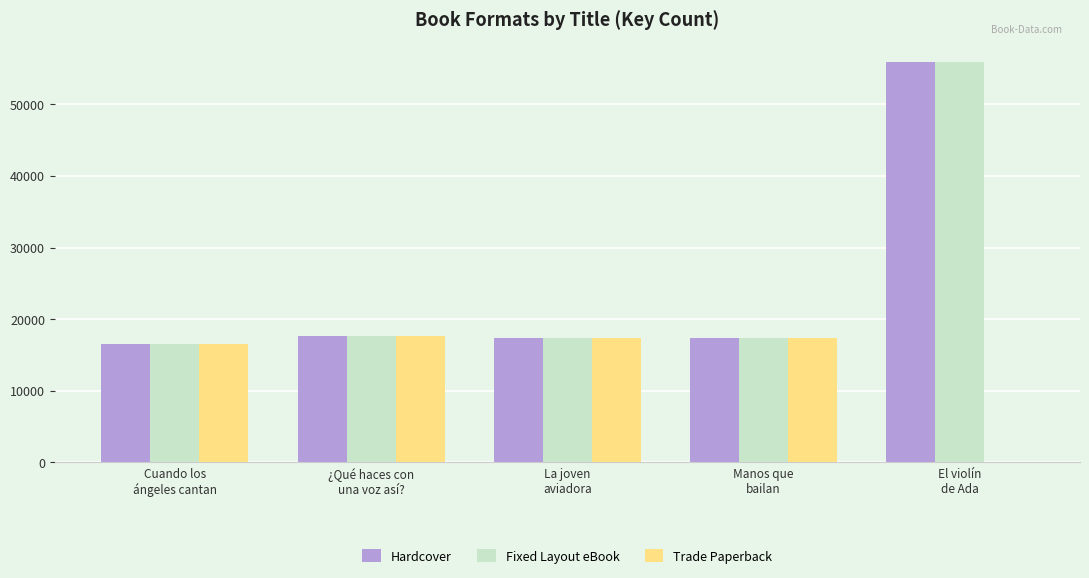

What are all the series names shown in the legend?

Hardcover, Fixed Layout eBook, Trade Paperback